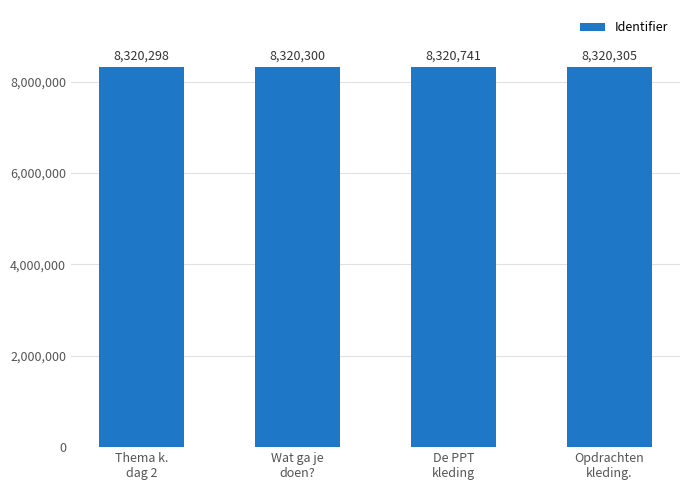

What is the label of the 4th bar from the right?

Thema k.
dag 2